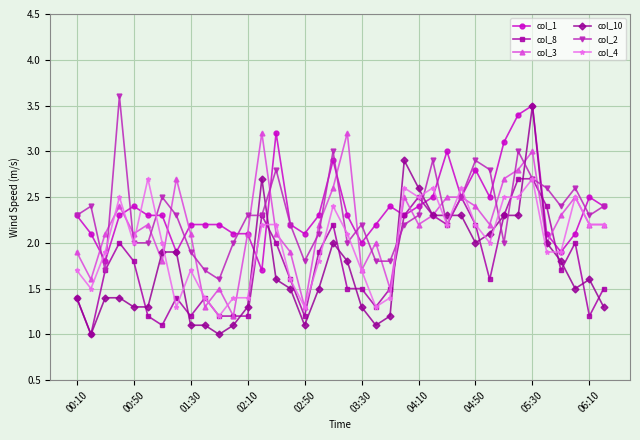

True or false: col_3 has more than 1 points higher than both neighbors.

True